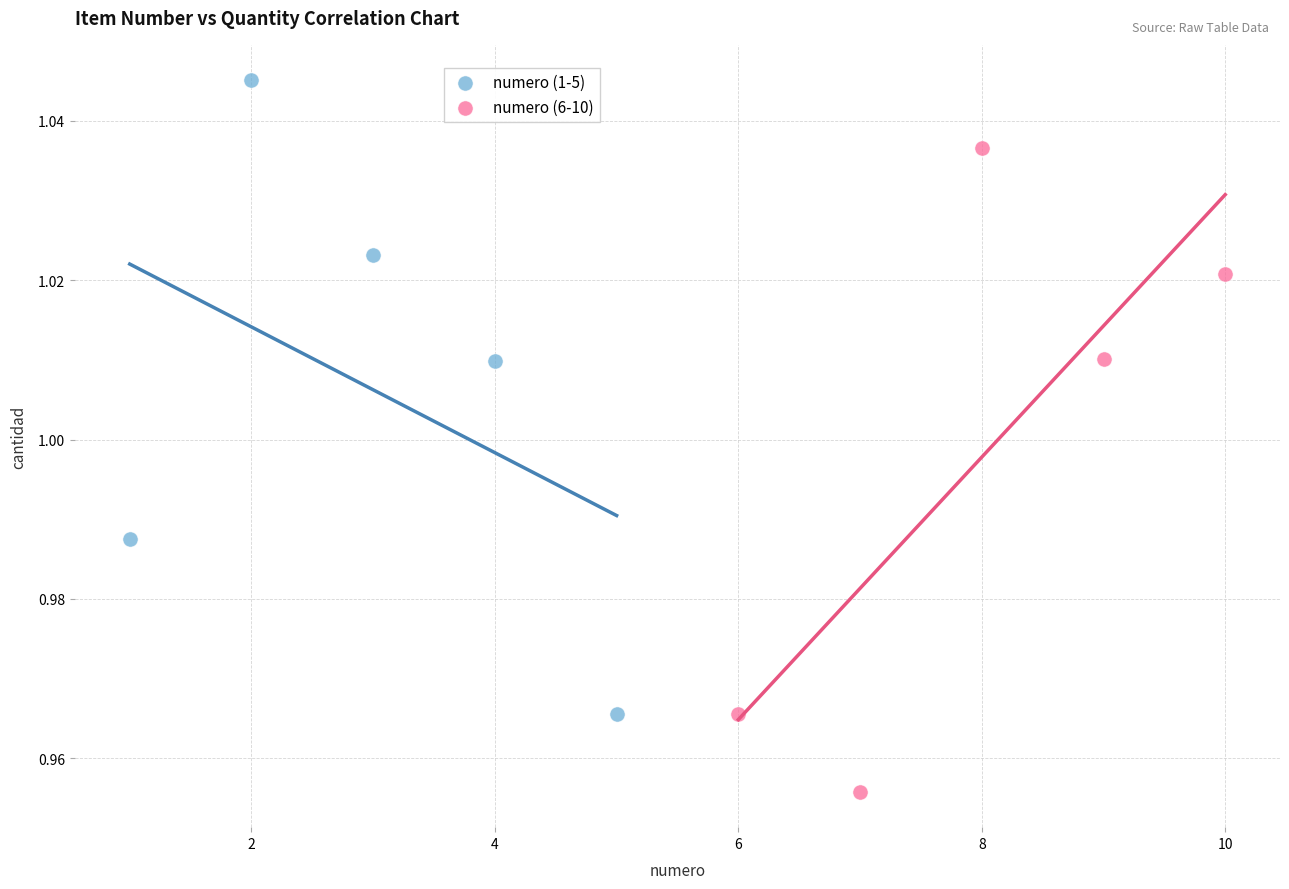

Which series reaches the maximum Y coordinate?

numero (1-5)